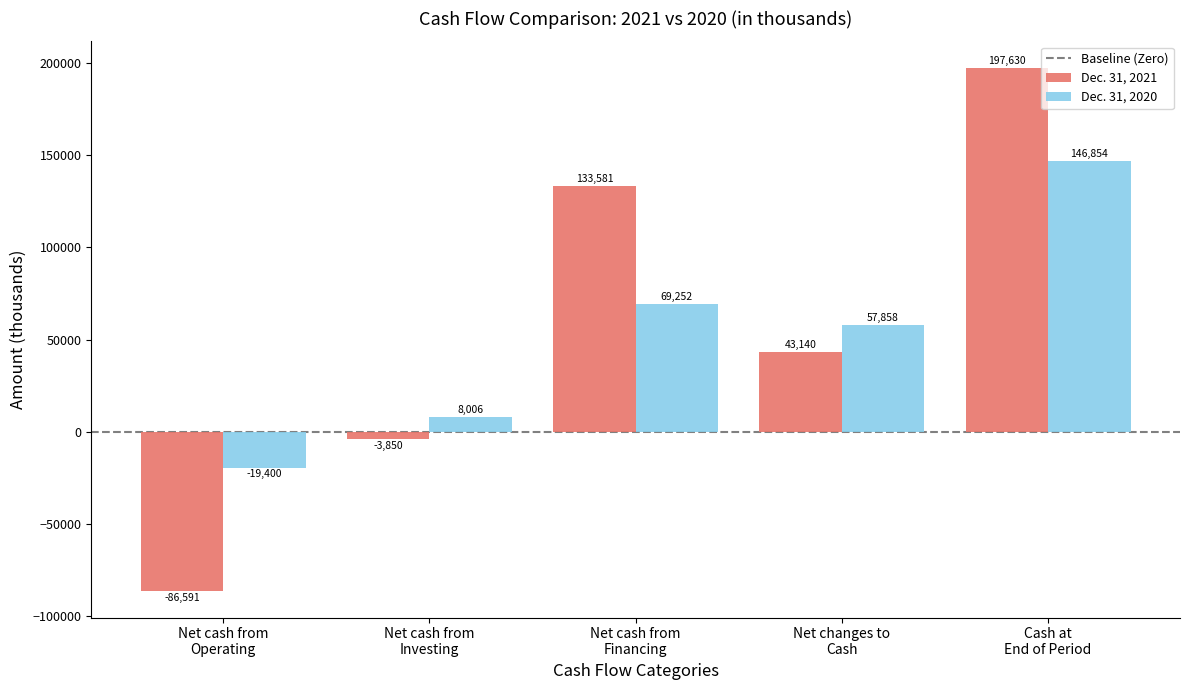

Which label corresponds to the largest value in the chart?

Cash at
End of Period